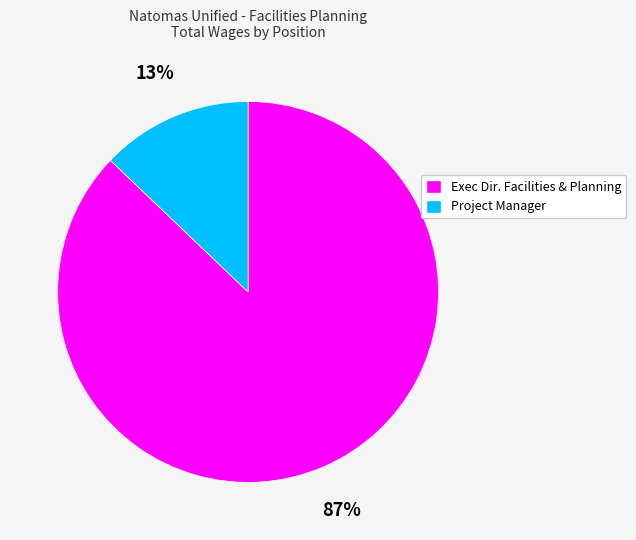

Between Project Manager and Exec Dir. Facilities & Planning, which is larger?

Exec Dir. Facilities & Planning